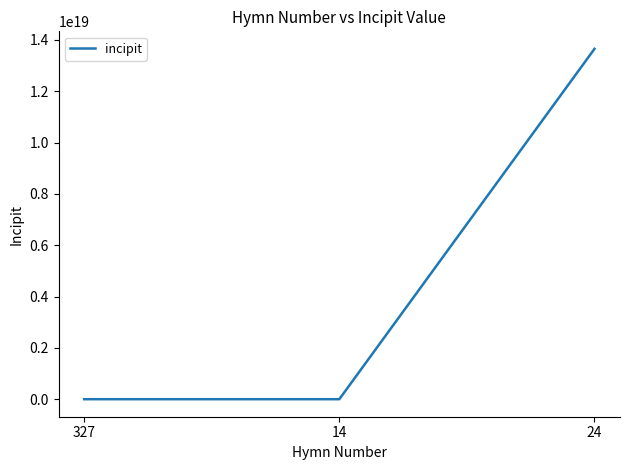

How many lines are shown in the chart?

1